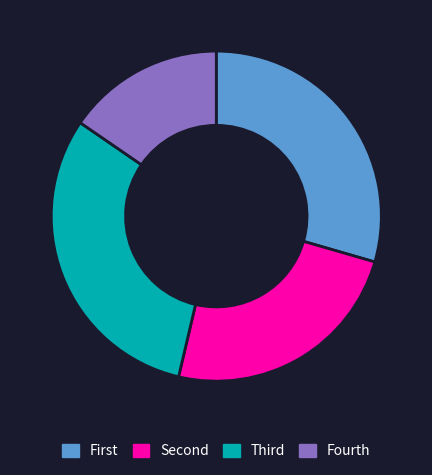

Which category has the biggest portion of the pie?

Third